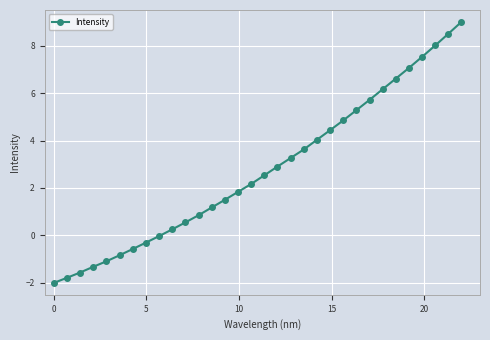

What is the value of the 14th point from the left?

1.5